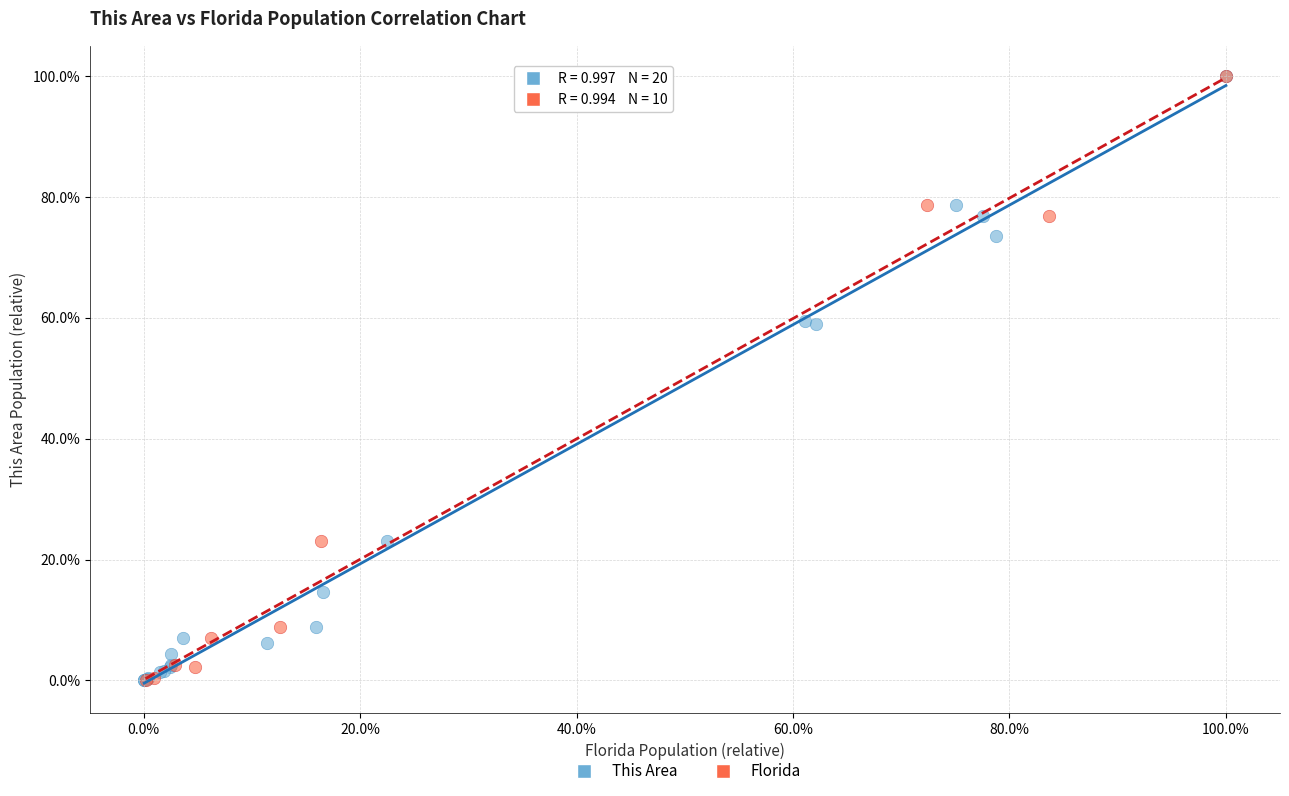

Which series has the largest Y range (max minus min)?

This Area